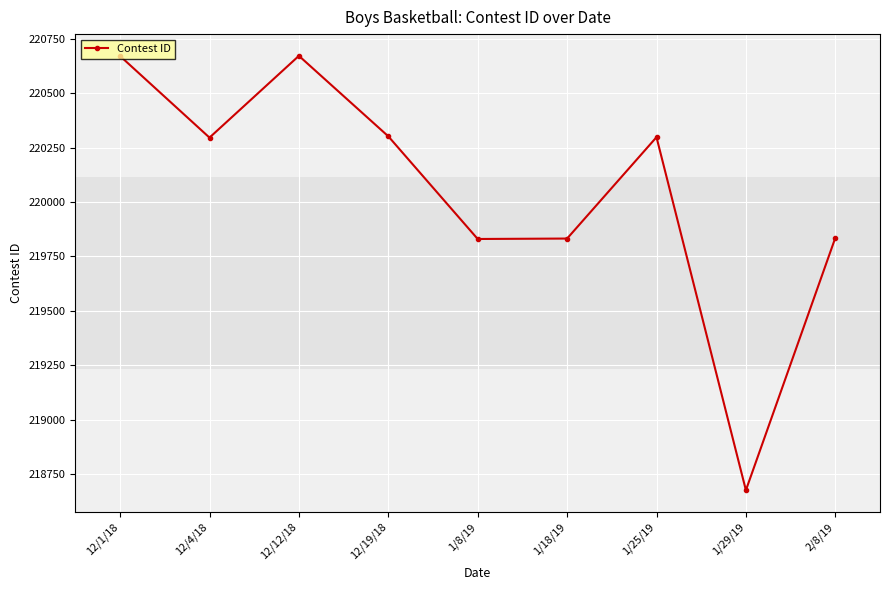

What is the ratio of the value at 1/18/19 to the value at 12/12/18?

1.0